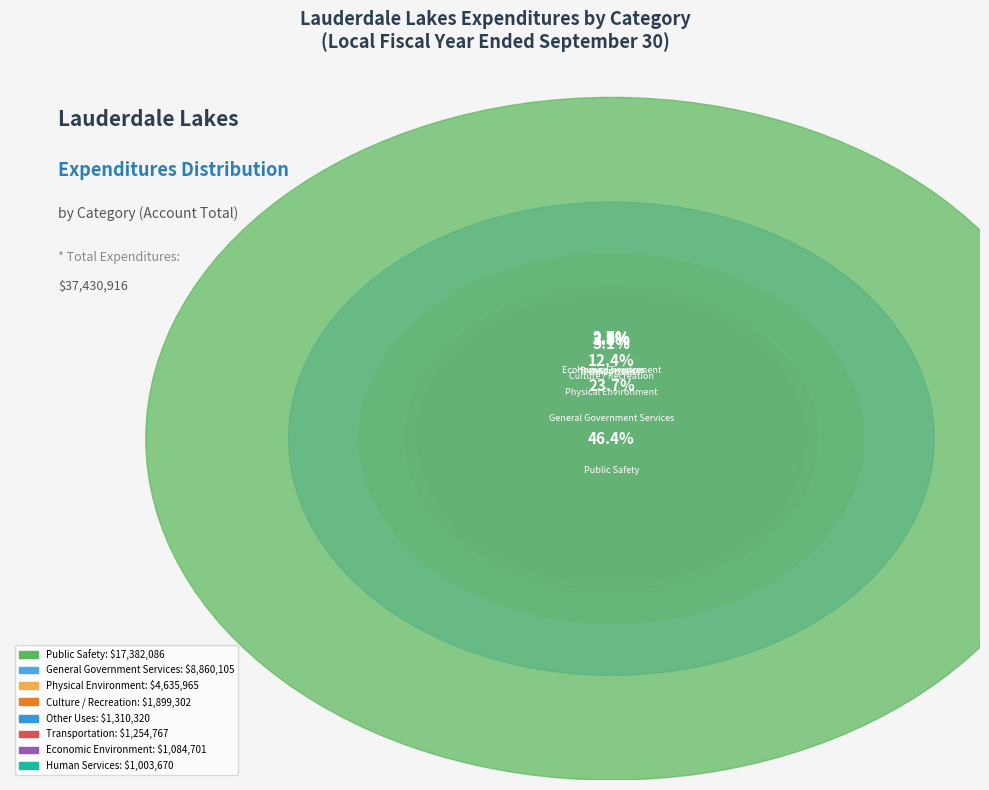

Which category has the smallest portion of the pie?

Human Services